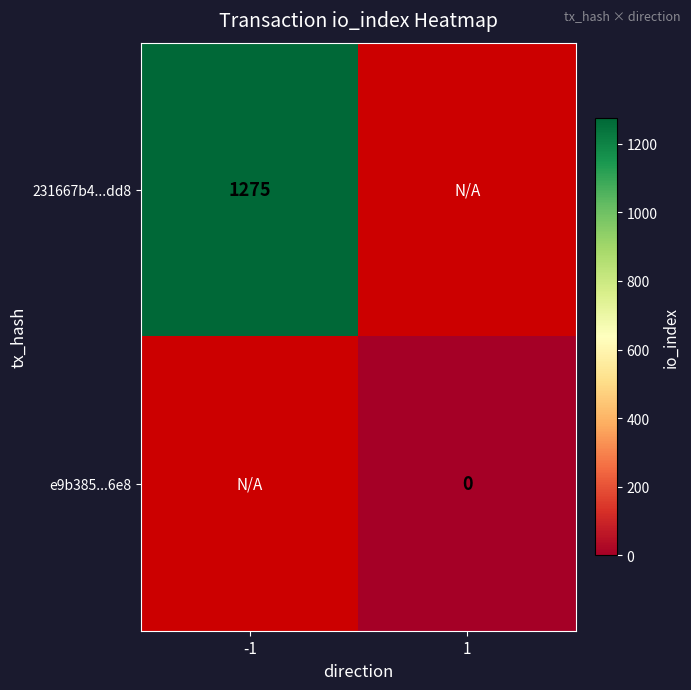

Is the value of 231667b4...dd8 at -1 greater than the value of e9b385...6e8 at 1?

Yes